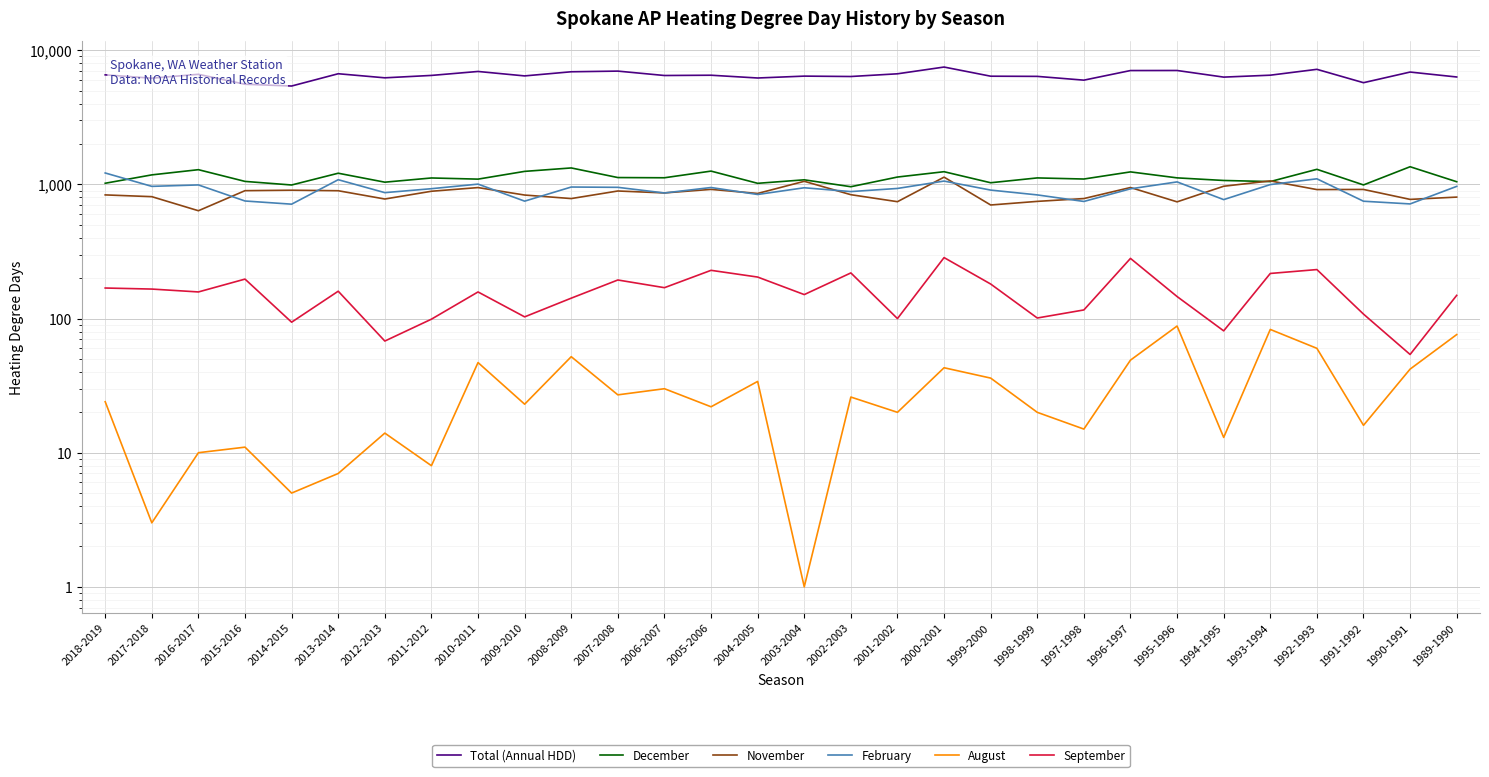

What is the total value across all series at 2002-2003?

9313